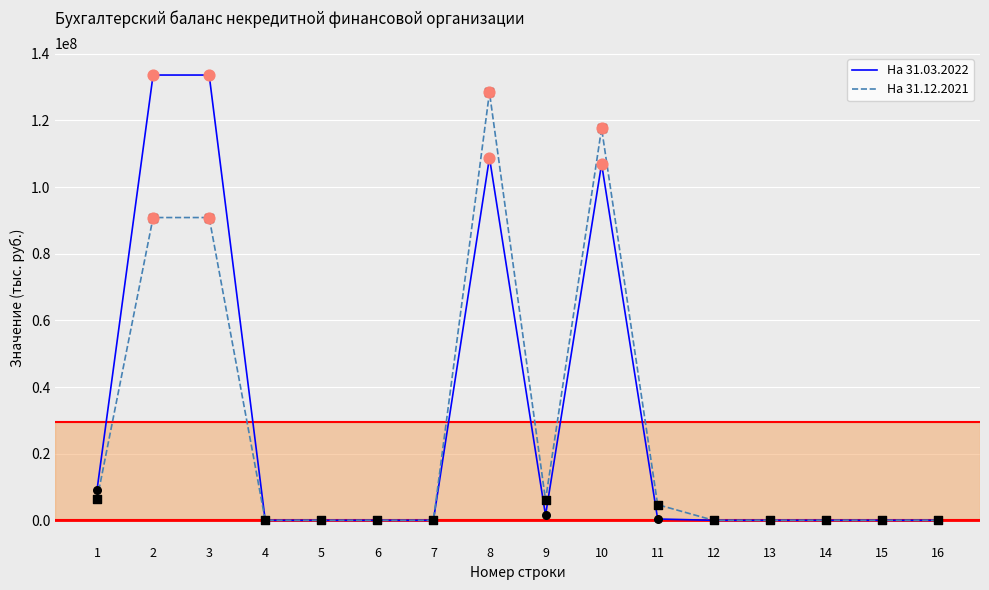

What are all the series names shown in the legend?

На 31.03.2022, На 31.12.2021